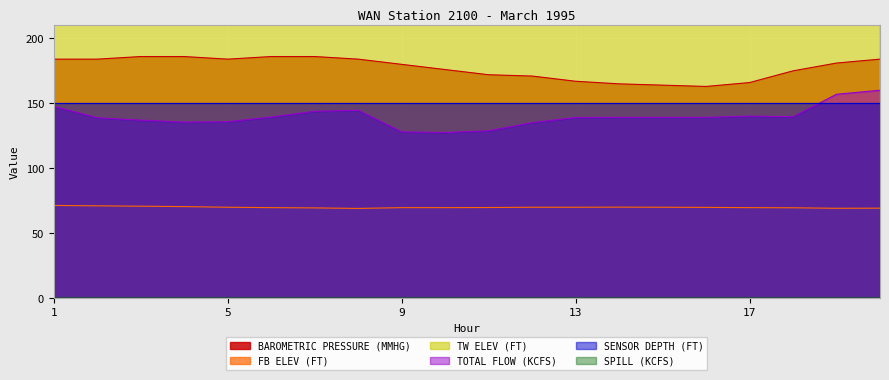

What is the sum of the TW ELEV (FT) values at 17 and 3?

985.2